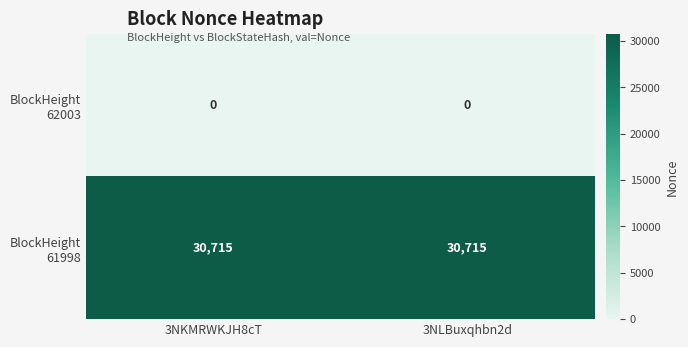

What is the difference between the highest and lowest values at 3NKMRWKJH8cT?

30715